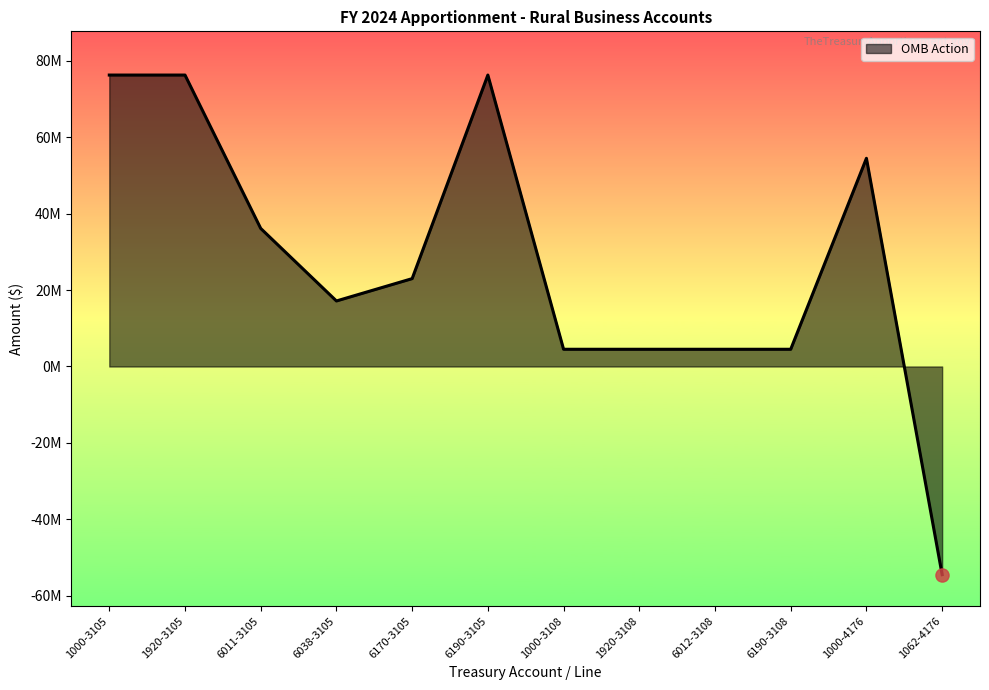

What is the change in value from 6038-3105 to 6190-3108?

-12645000